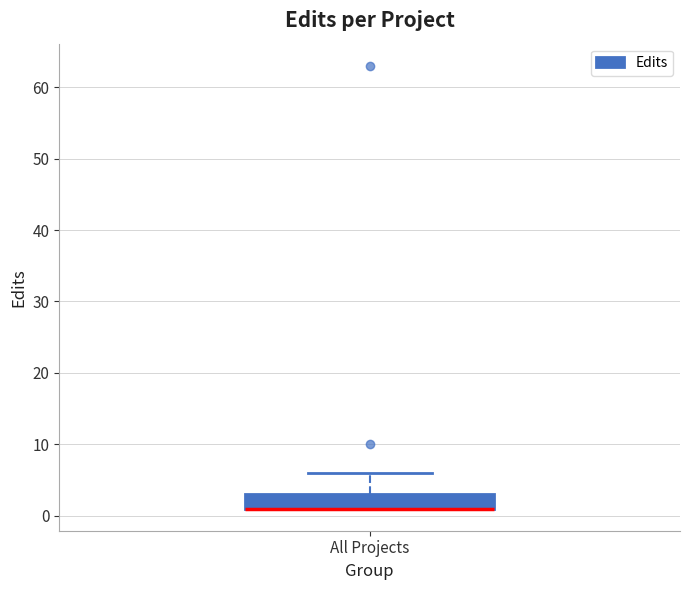

Transcribe this box plot: give where the median line is, the range the box spans, and where the two whiskers end, as read against the y-axis. The values are not printed on the chart, so give them approximately, as read against the axis.

median 1 (drawn on the box's lower edge), box 1 to 3, whiskers 1 to 6